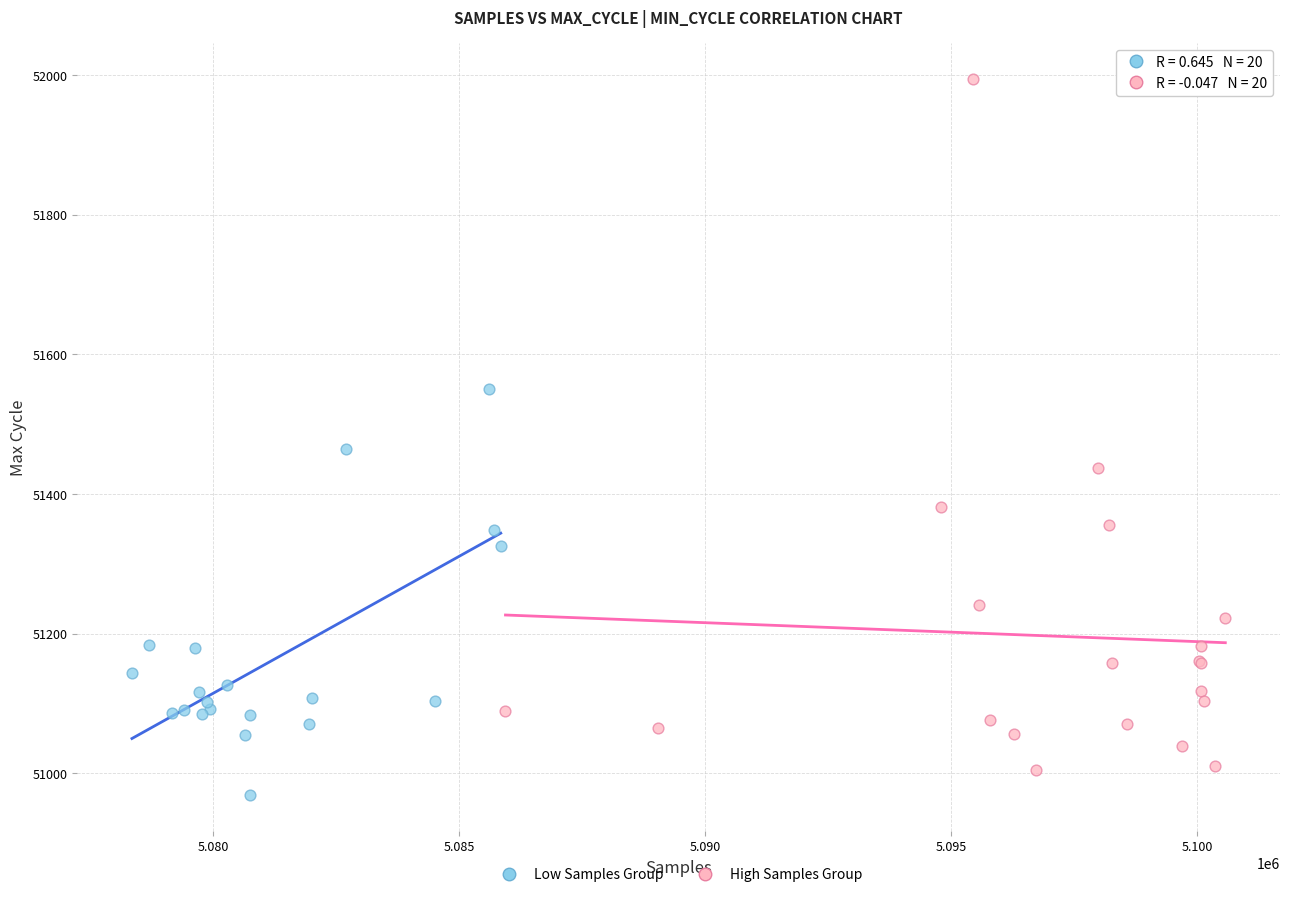

Which series has the largest Y range (max minus min)?

High Samples Group